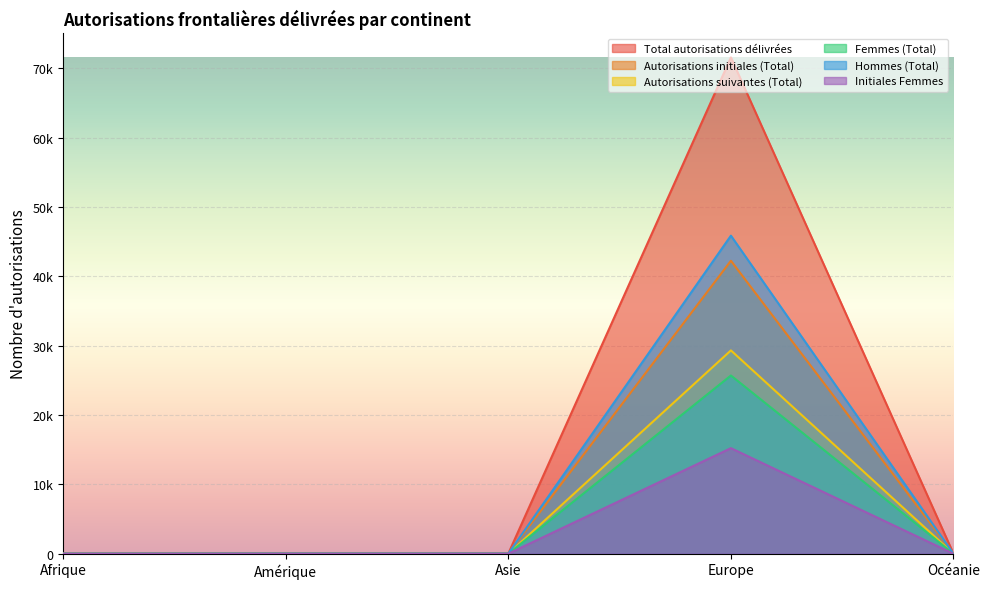

How many interior local valleys does the Autorisations suivantes (Total) series have?

1